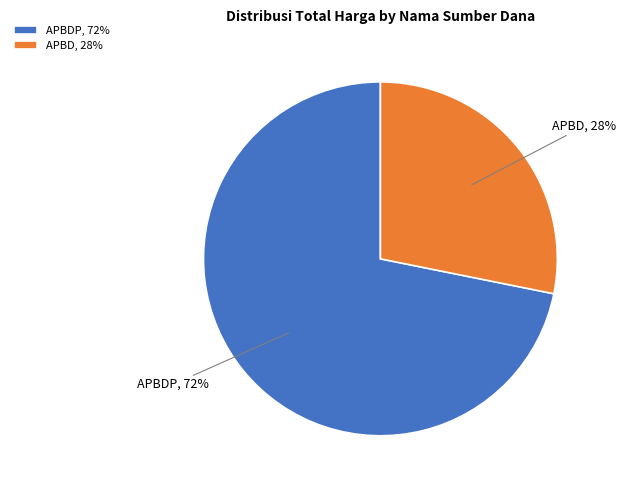

Count the number of slices in the pie.

2